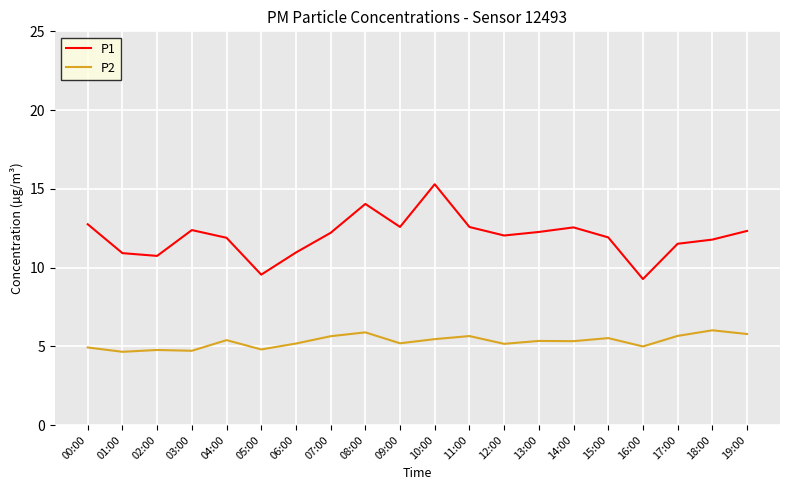

Which series has the largest total across all categories?

P1